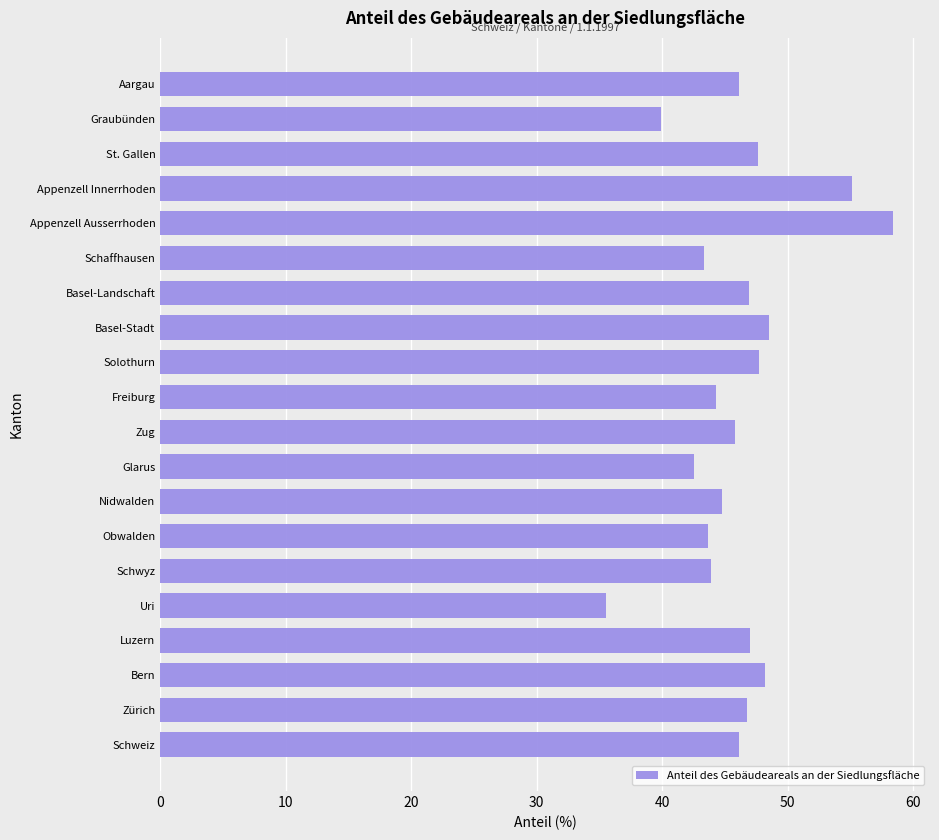

Is it true that the value at Appenzell Innerrhoden is 55.1?

True